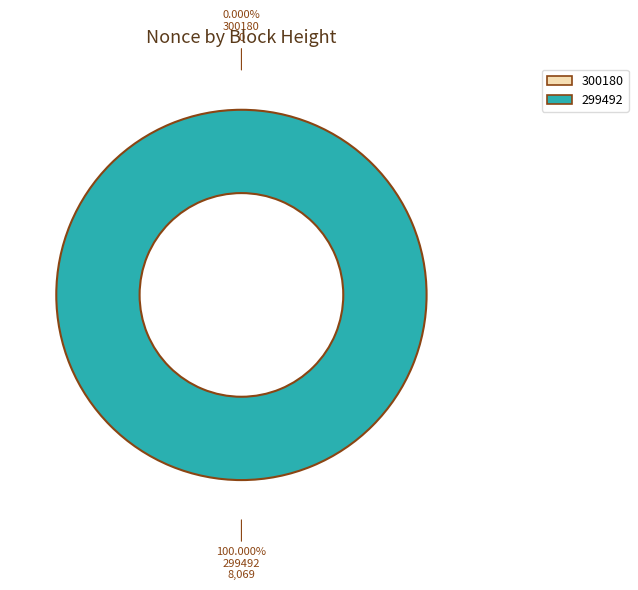

Rank the categories by value from lowest to highest.

300180, 299492